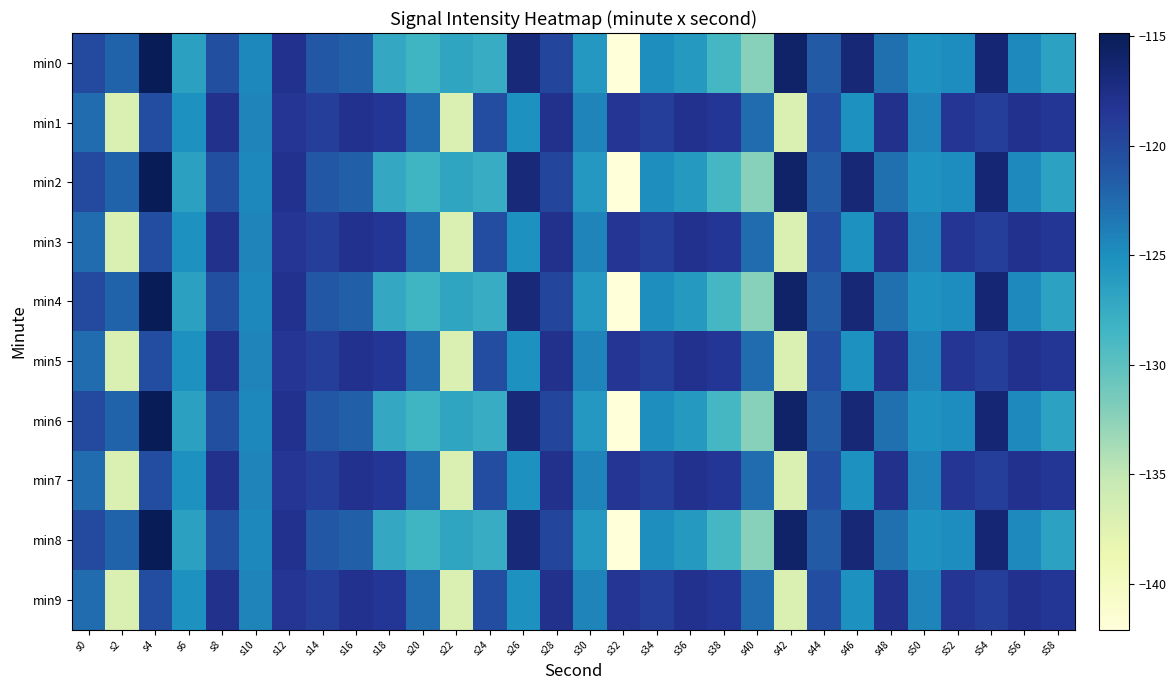

Reading left to right, extract all data points from this chart.

min0: s0=-120.1	s2=-122.0	s4=-114.9	s6=-126.5	s8=-120.6	s10=-124.5	s12=-118.0	s14=-121.2	s16=-121.8	s18=-127.2	s20=-128.3	s22=-126.9	s24=-127.6	s26=-116.9	s28=-119.7	s30=-125.7	s32=-142.1	s34=-124.9	s36=-125.9	s38=-128.8	s40=-132.3	s42=-115.8	s44=-121.4	s46=-116.7	s48=-122.9	s50=-125.3	s52=-124.8	s54=-116.5	s56=-124.6	s58=-126.6
min1: s0=-122.7	s2=-136.9	s4=-120.4	s6=-125.1	s8=-117.9	s10=-124.2	s12=-118.4	s14=-119.2	s16=-118.0	s18=-118.5	s20=-122.7	s22=-136.9	s24=-120.4	s26=-125.1	s28=-117.9	s30=-124.2	s32=-118.4	s34=-119.2	s36=-118.0	s38=-118.5	s40=-122.7	s42=-136.9	s44=-120.4	s46=-125.1	s48=-117.9	s50=-124.2	s52=-118.4	s54=-119.2	s56=-118.0	s58=-118.5
min2: s0=-120.1	s2=-122.0	s4=-114.9	s6=-126.5	s8=-120.6	s10=-124.5	s12=-118.0	s14=-121.2	s16=-121.8	s18=-127.2	s20=-128.3	s22=-126.9	s24=-127.6	s26=-116.9	s28=-119.7	s30=-125.7	s32=-142.1	s34=-124.9	s36=-125.9	s38=-128.8	s40=-132.3	s42=-115.8	s44=-121.4	s46=-116.7	s48=-122.9	s50=-125.3	s52=-124.8	s54=-116.5	s56=-124.6	s58=-126.6
min3: s0=-122.7	s2=-136.9	s4=-120.4	s6=-125.1	s8=-117.9	s10=-124.2	s12=-118.4	s14=-119.2	s16=-118.0	s18=-118.5	s20=-122.7	s22=-136.9	s24=-120.4	s26=-125.1	s28=-117.9	s30=-124.2	s32=-118.4	s34=-119.2	s36=-118.0	s38=-118.5	s40=-122.7	s42=-136.9	s44=-120.4	s46=-125.1	s48=-117.9	s50=-124.2	s52=-118.4	s54=-119.2	s56=-118.0	s58=-118.5
min4: s0=-120.1	s2=-122.0	s4=-114.9	s6=-126.5	s8=-120.6	s10=-124.5	s12=-118.0	s14=-121.2	s16=-121.8	s18=-127.2	s20=-128.3	s22=-126.9	s24=-127.6	s26=-116.9	s28=-119.7	s30=-125.7	s32=-142.1	s34=-124.9	s36=-125.9	s38=-128.8	s40=-132.3	s42=-115.8	s44=-121.4	s46=-116.7	s48=-122.9	s50=-125.3	s52=-124.8	s54=-116.5	s56=-124.6	s58=-126.6
min5: s0=-122.7	s2=-136.9	s4=-120.4	s6=-125.1	s8=-117.9	s10=-124.2	s12=-118.4	s14=-119.2	s16=-118.0	s18=-118.5	s20=-122.7	s22=-136.9	s24=-120.4	s26=-125.1	s28=-117.9	s30=-124.2	s32=-118.4	s34=-119.2	s36=-118.0	s38=-118.5	s40=-122.7	s42=-136.9	s44=-120.4	s46=-125.1	s48=-117.9	s50=-124.2	s52=-118.4	s54=-119.2	s56=-118.0	s58=-118.5
min6: s0=-120.1	s2=-122.0	s4=-114.9	s6=-126.5	s8=-120.6	s10=-124.5	s12=-118.0	s14=-121.2	s16=-121.8	s18=-127.2	s20=-128.3	s22=-126.9	s24=-127.6	s26=-116.9	s28=-119.7	s30=-125.7	s32=-142.1	s34=-124.9	s36=-125.9	s38=-128.8	s40=-132.3	s42=-115.8	s44=-121.4	s46=-116.7	s48=-122.9	s50=-125.3	s52=-124.8	s54=-116.5	s56=-124.6	s58=-126.6
min7: s0=-122.7	s2=-136.9	s4=-120.4	s6=-125.1	s8=-117.9	s10=-124.2	s12=-118.4	s14=-119.2	s16=-118.0	s18=-118.5	s20=-122.7	s22=-136.9	s24=-120.4	s26=-125.1	s28=-117.9	s30=-124.2	s32=-118.4	s34=-119.2	s36=-118.0	s38=-118.5	s40=-122.7	s42=-136.9	s44=-120.4	s46=-125.1	s48=-117.9	s50=-124.2	s52=-118.4	s54=-119.2	s56=-118.0	s58=-118.5
min8: s0=-120.1	s2=-122.0	s4=-114.9	s6=-126.5	s8=-120.6	s10=-124.5	s12=-118.0	s14=-121.2	s16=-121.8	s18=-127.2	s20=-128.3	s22=-126.9	s24=-127.6	s26=-116.9	s28=-119.7	s30=-125.7	s32=-142.1	s34=-124.9	s36=-125.9	s38=-128.8	s40=-132.3	s42=-115.8	s44=-121.4	s46=-116.7	s48=-122.9	s50=-125.3	s52=-124.8	s54=-116.5	s56=-124.6	s58=-126.6
min9: s0=-122.7	s2=-136.9	s4=-120.4	s6=-125.1	s8=-117.9	s10=-124.2	s12=-118.4	s14=-119.2	s16=-118.0	s18=-118.5	s20=-122.7	s22=-136.9	s24=-120.4	s26=-125.1	s28=-117.9	s30=-124.2	s32=-118.4	s34=-119.2	s36=-118.0	s38=-118.5	s40=-122.7	s42=-136.9	s44=-120.4	s46=-125.1	s48=-117.9	s50=-124.2	s52=-118.4	s54=-119.2	s56=-118.0	s58=-118.5